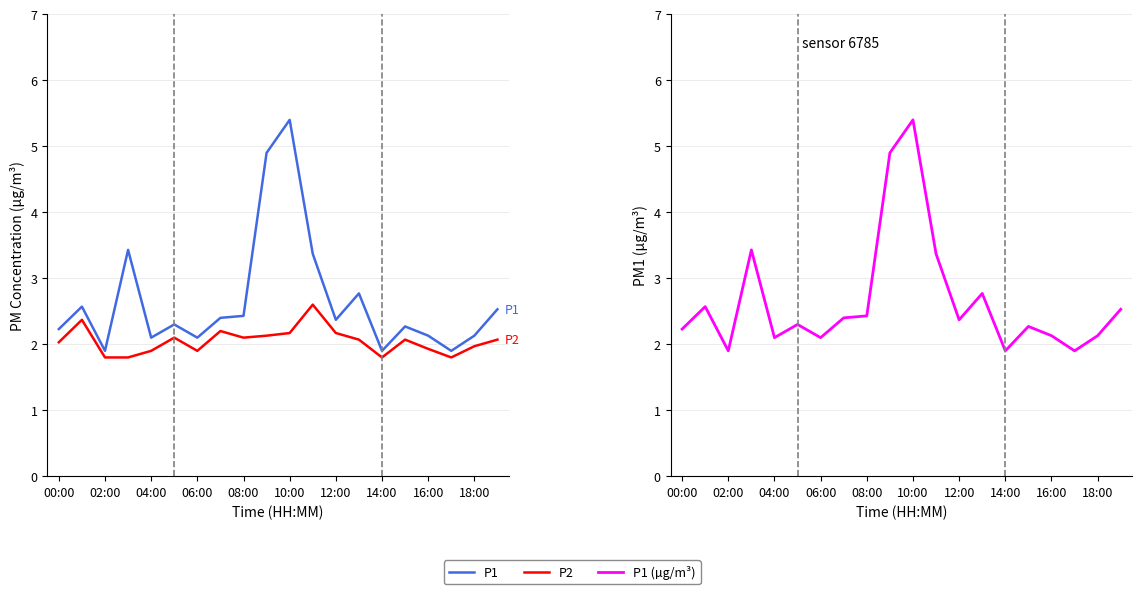

Which series has the largest range (max minus min)?

P1